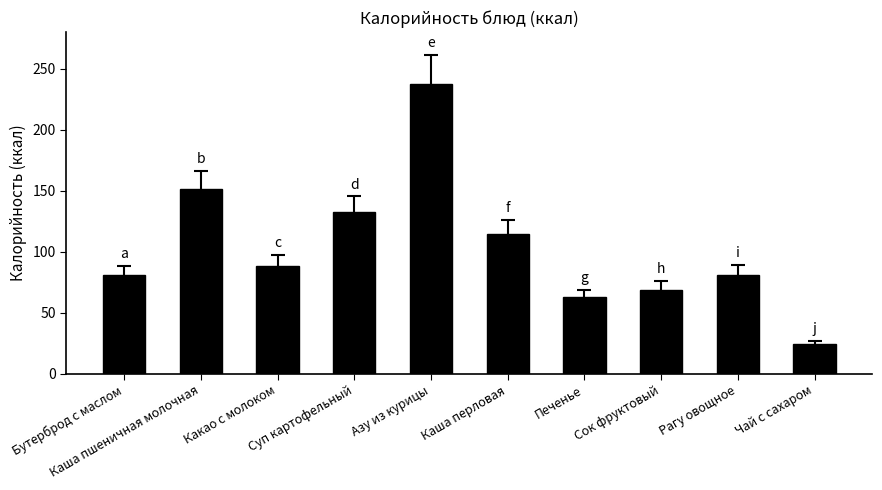

What value does the data have at Сок фруктовый?

69.0